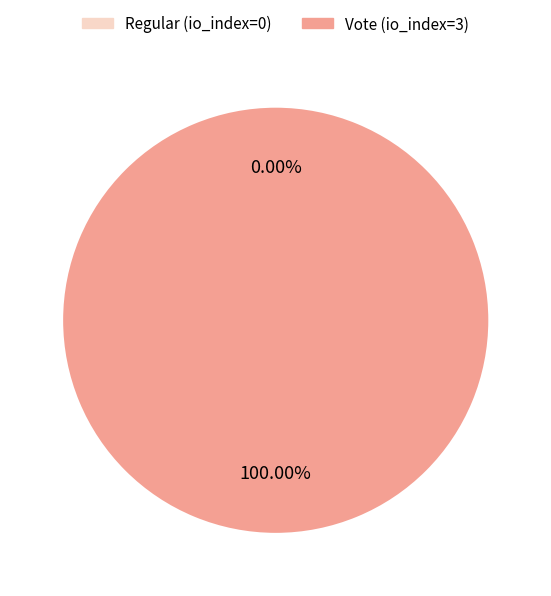

Is there a majority slice in this chart?

Yes